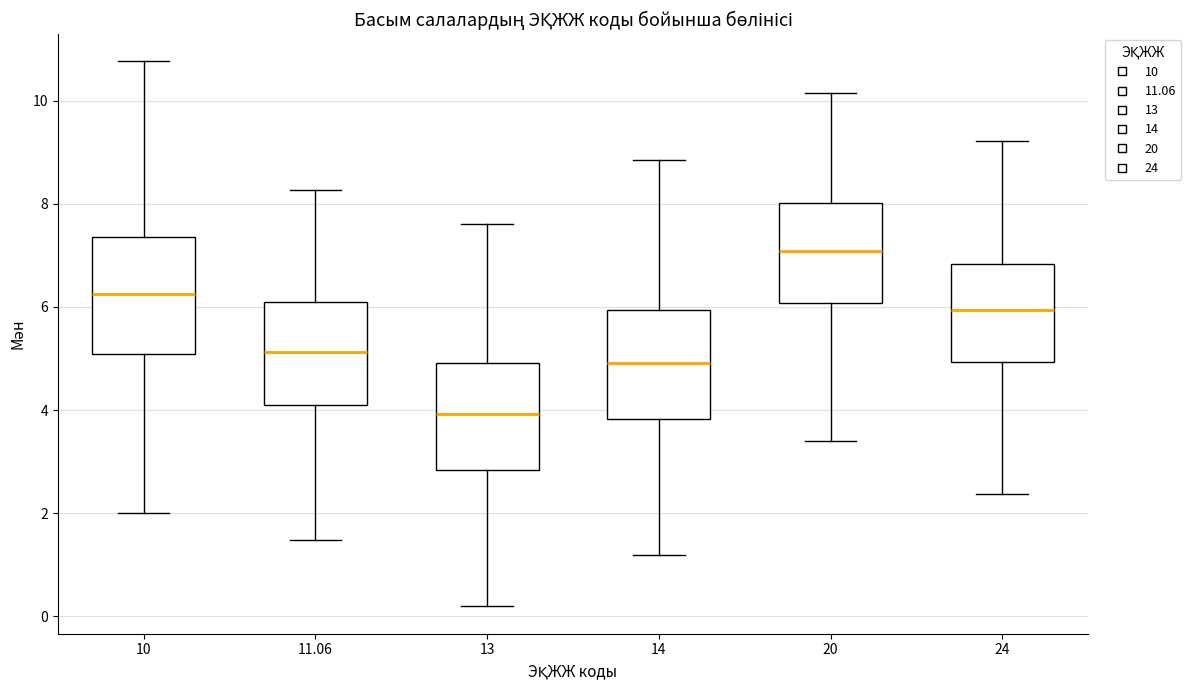

Reading left to right, read every box against the y-axis: the position of its median line, the range the box covers, and the ends of its whiskers. The values are not printed on the chart, so give them approximately, as read against the axis.

10: median 6.2, box 5.0 to 7.4, whiskers 2.0 to 10.8
11.06: median 5.2, box 4.0 to 6.0, whiskers 1.4 to 8.2
13: median 4.0, box 2.8 to 5.0, whiskers 0.2 to 7.6
14: median 5.0, box 3.8 to 6.0, whiskers 1.2 to 8.8
20: median 7.0, box 6.0 to 8.0, whiskers 3.4 to 10.2
24: median 6.0, box 5.0 to 6.8, whiskers 2.4 to 9.2